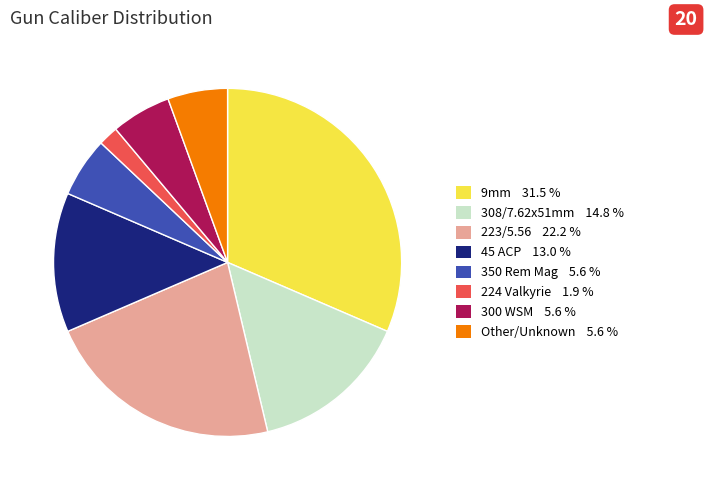

Is there any slice that represents more than half of the pie?

No